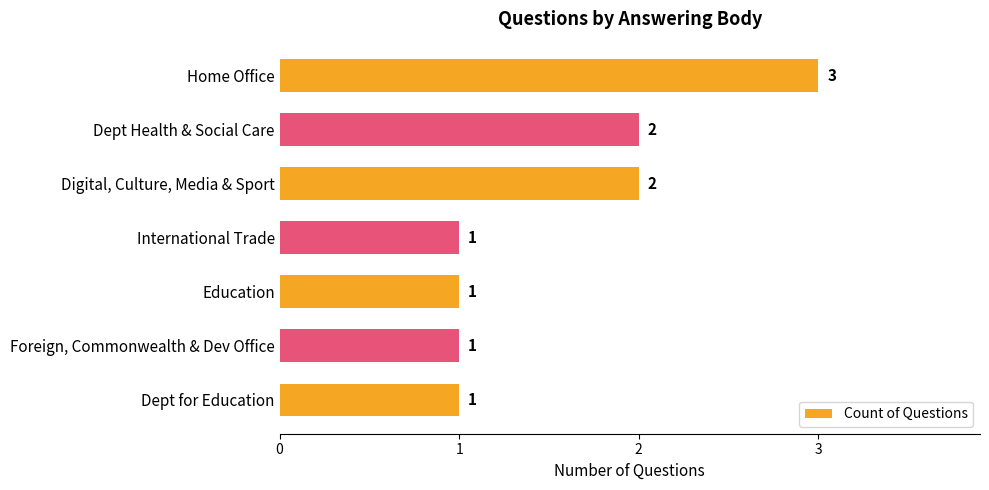

The value at Home Office is 3. True or false?

True